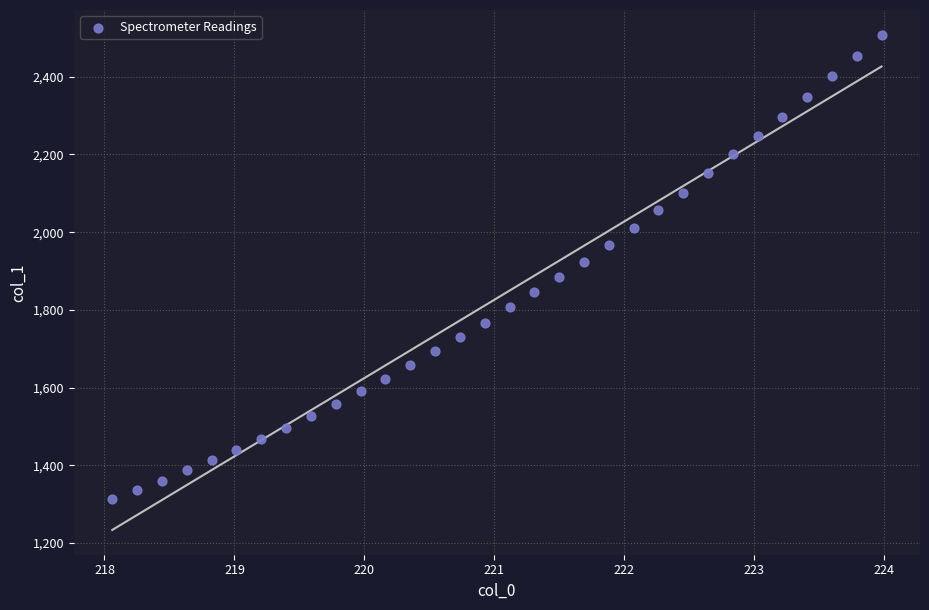

What is the range of X values (max minus min)?

5.9